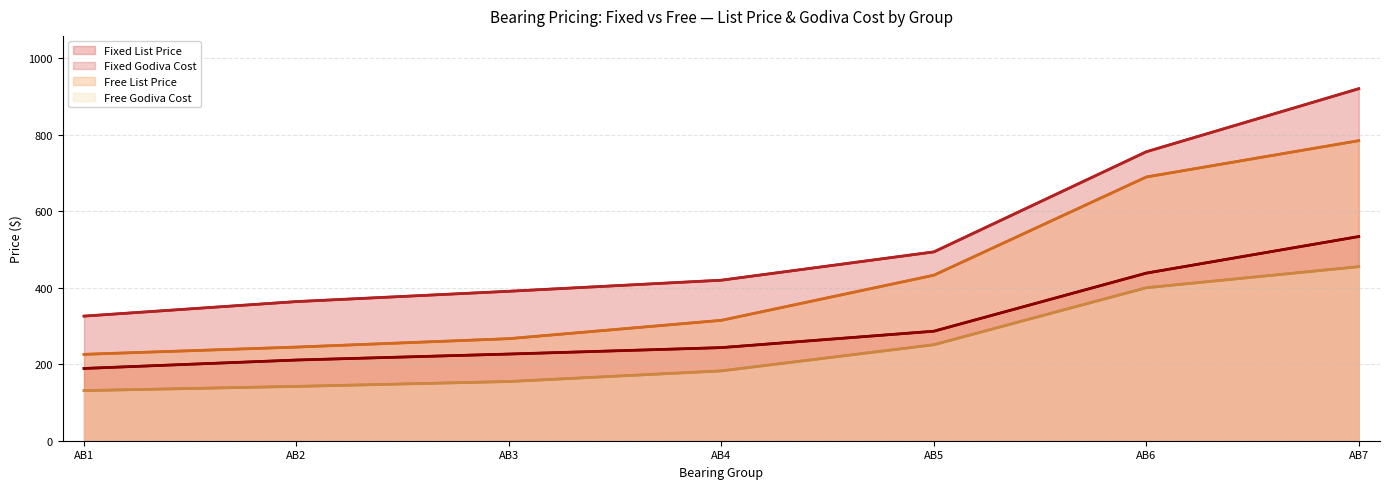

Which series has the largest range (max minus min)?

Fixed List Price